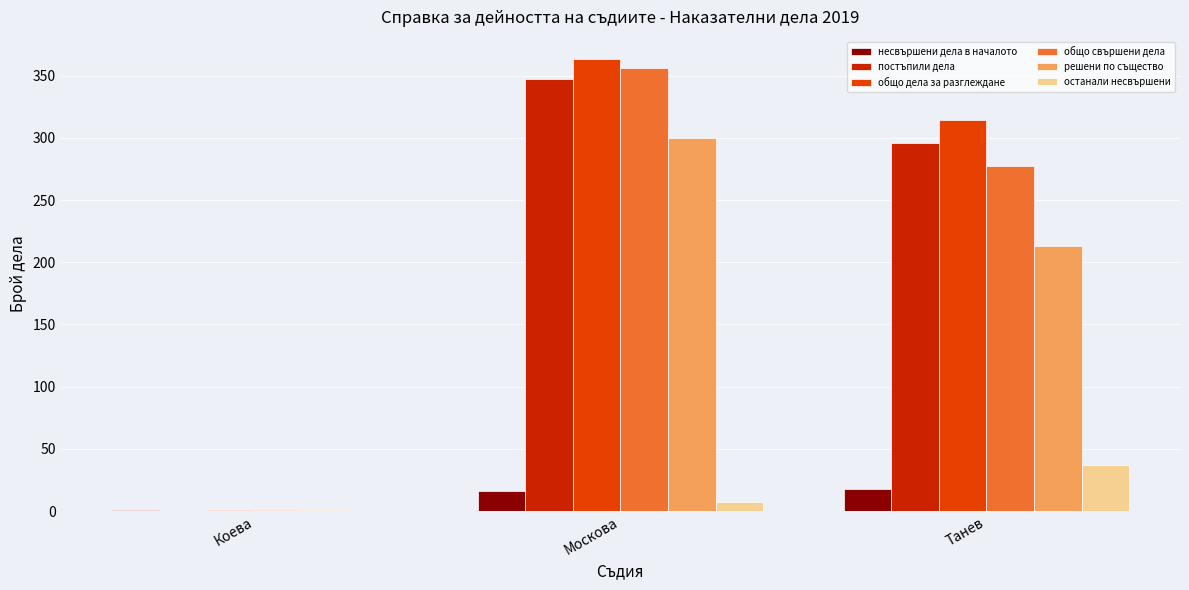

What is the difference between the останали несвършени values at Коева and Танев?

37